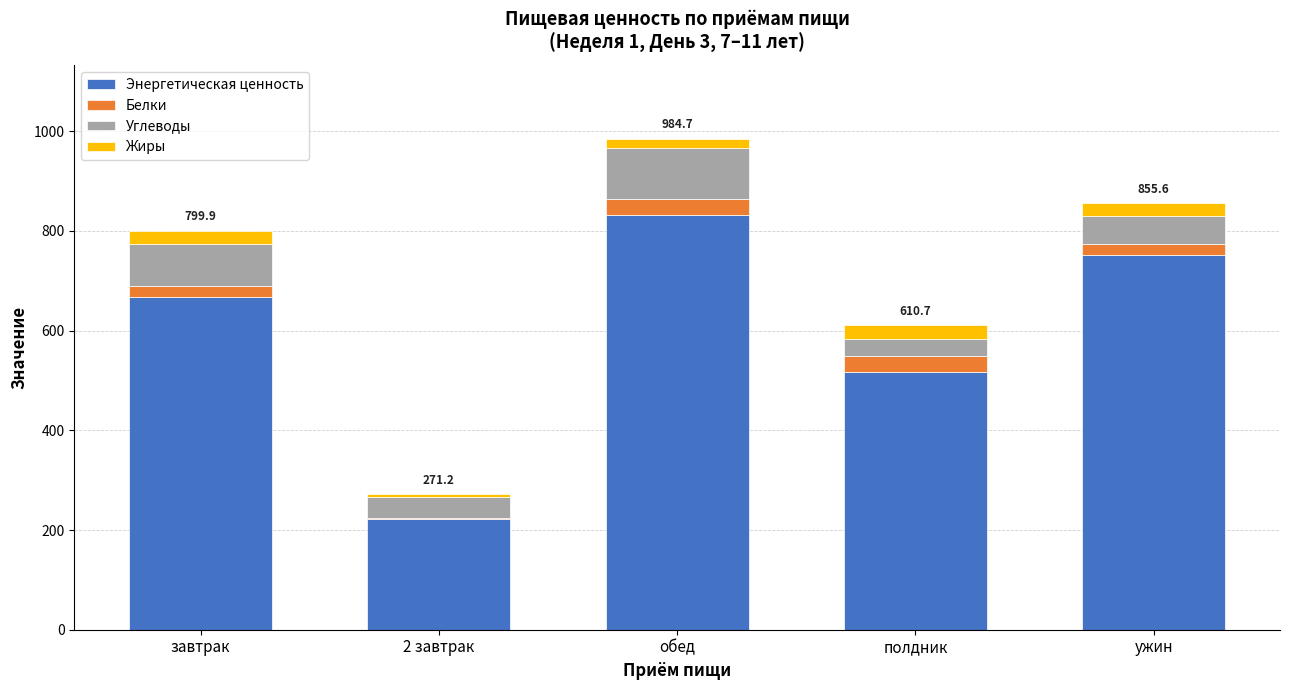

At which label does Энергетическая ценность reach its peak?

обед